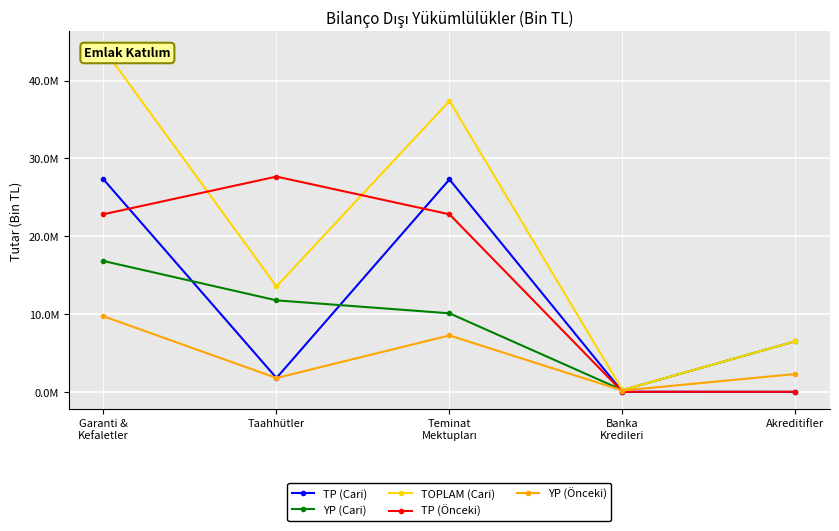

Is this an area chart (filled region under the line)?

No